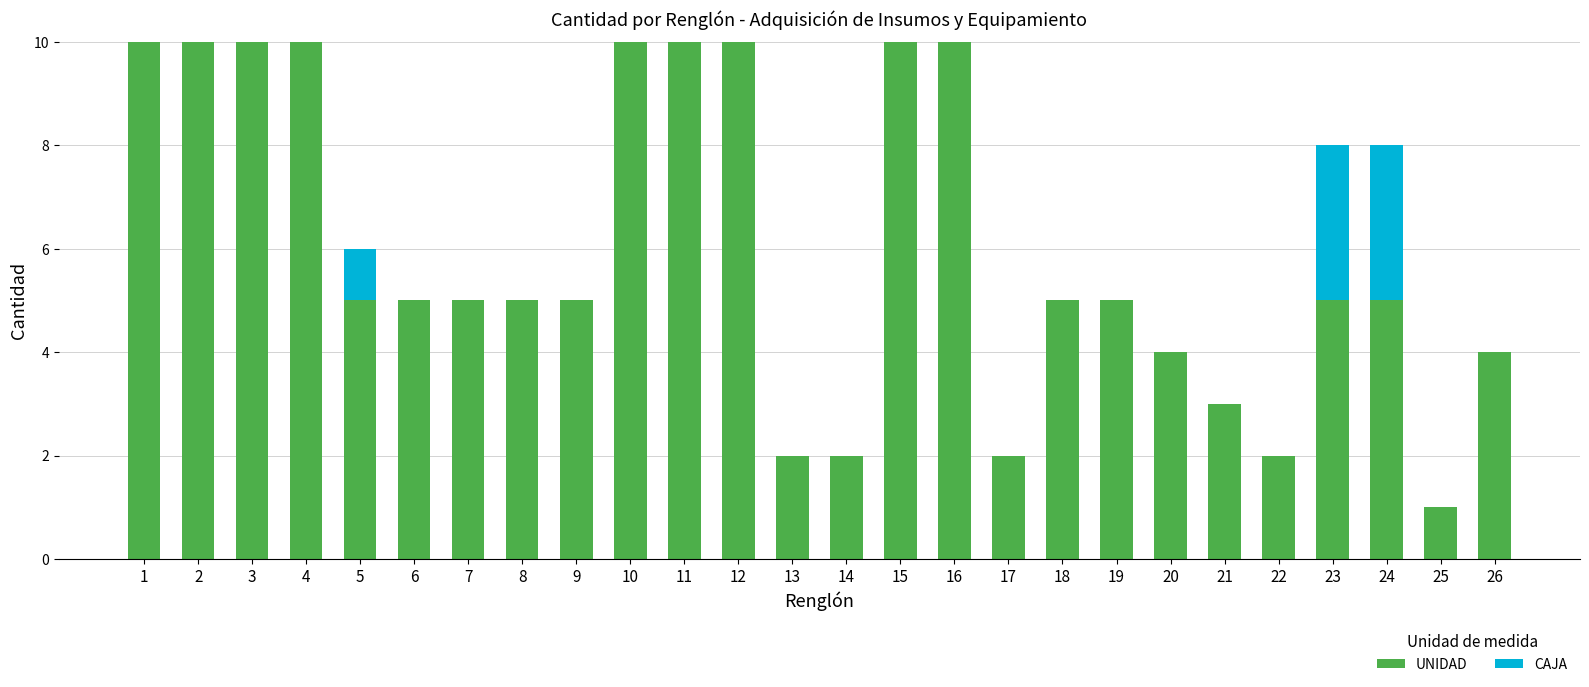

What is the total value across all series at 7?

5